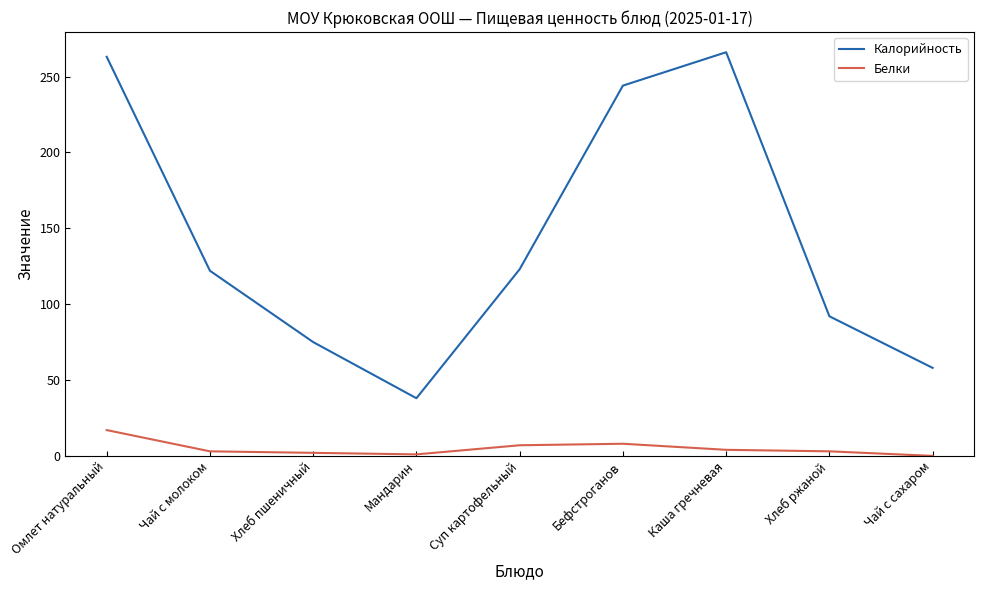

What position from the right is Омлет натуральный?

9